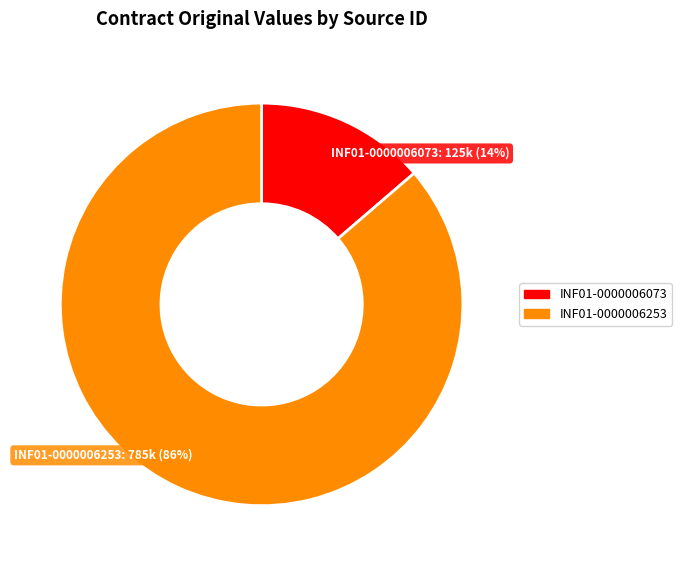

The INF01-0000006253 slice represents 77% of the pie. True or false?

False